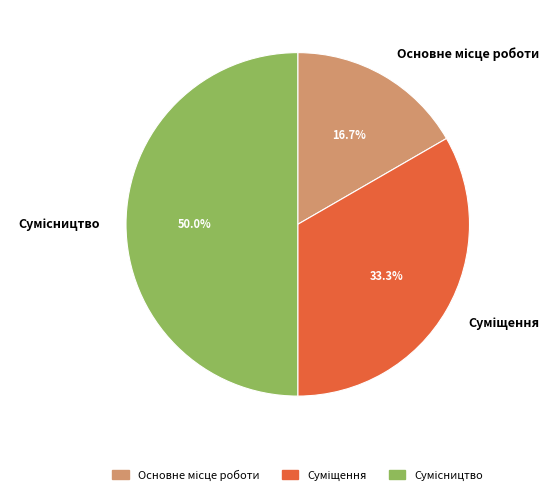

True or false: Суміщення accounts for 23% of the total.

False